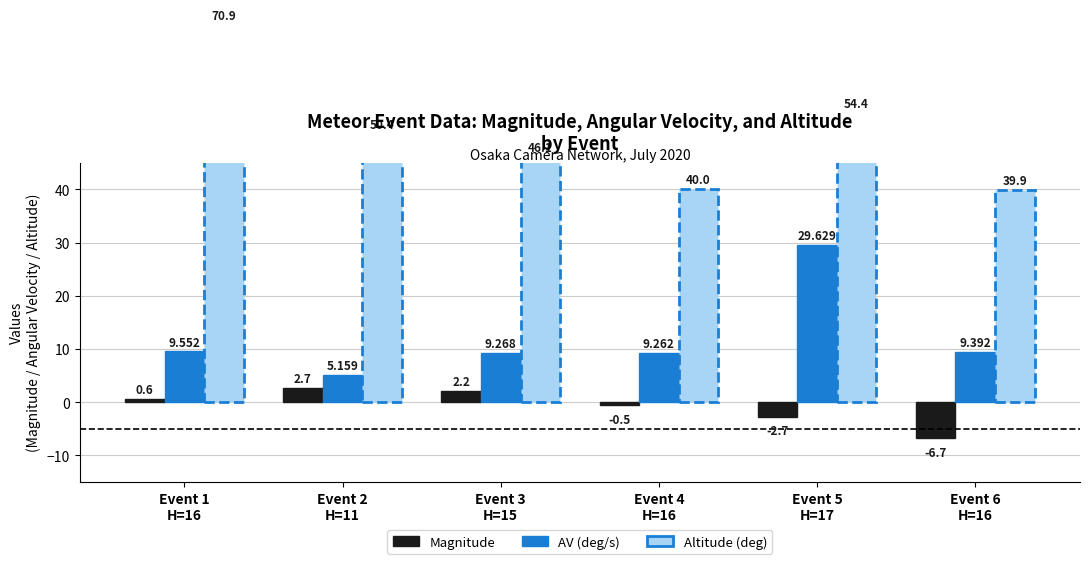

List the series in order of their overall mean, lowest first.

Magnitude, AV (deg/s), Altitude (deg)